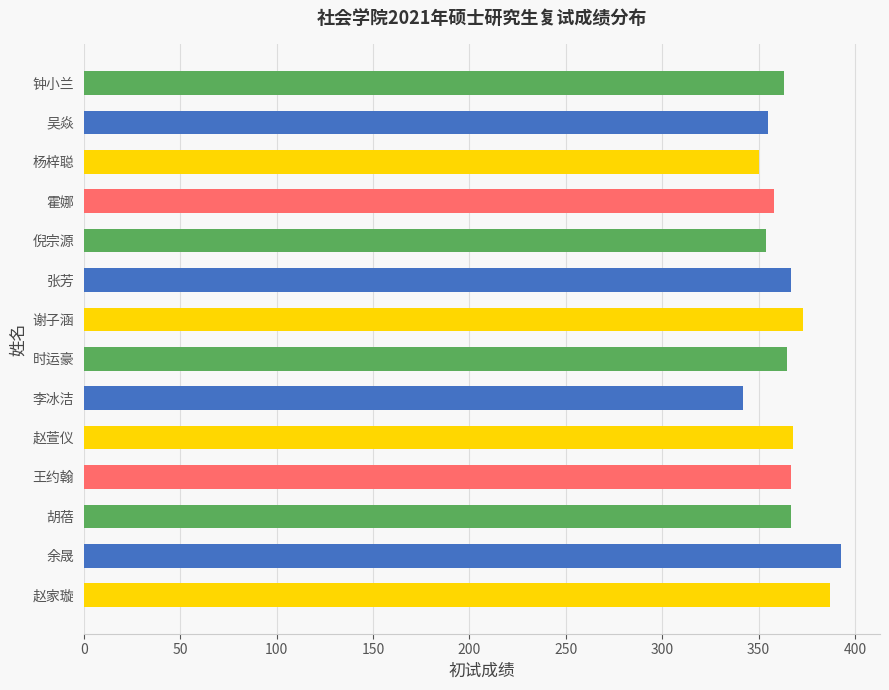

What is the sum of all values?

5109